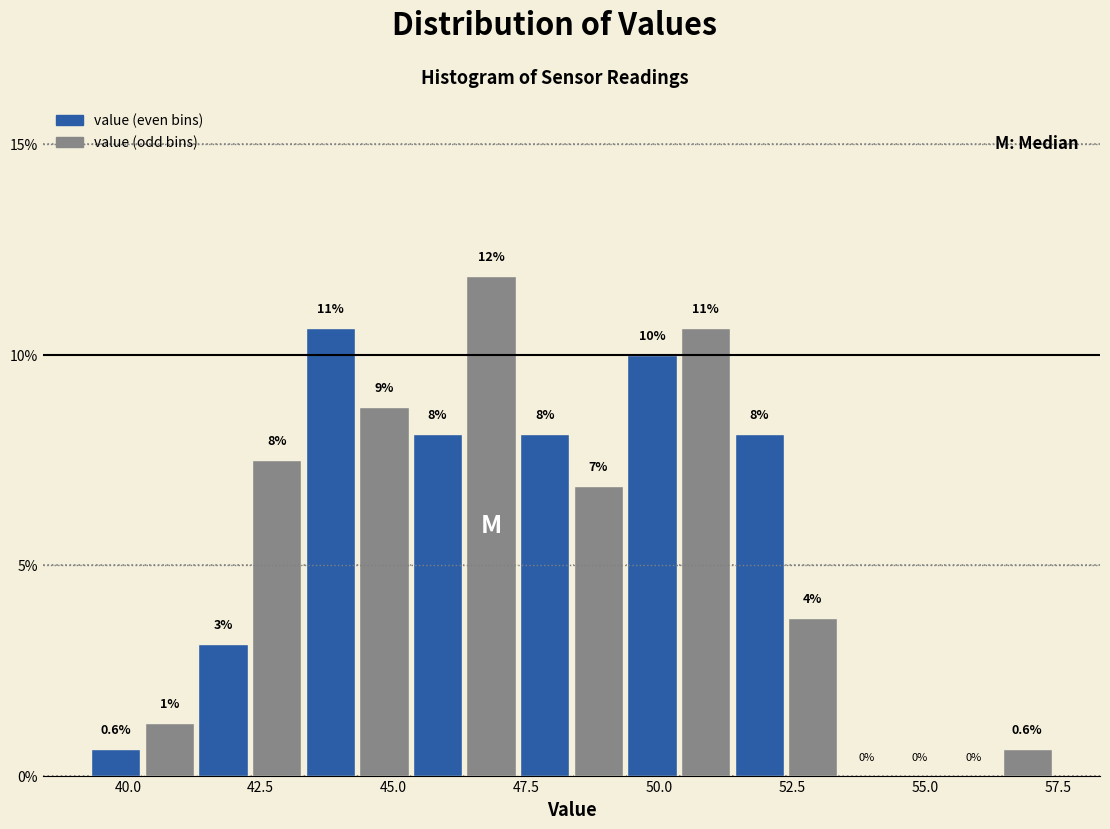

Around what value on the x-axis is the tallest bar? Give the approximate position of its centre, as read against the axis.

47.0